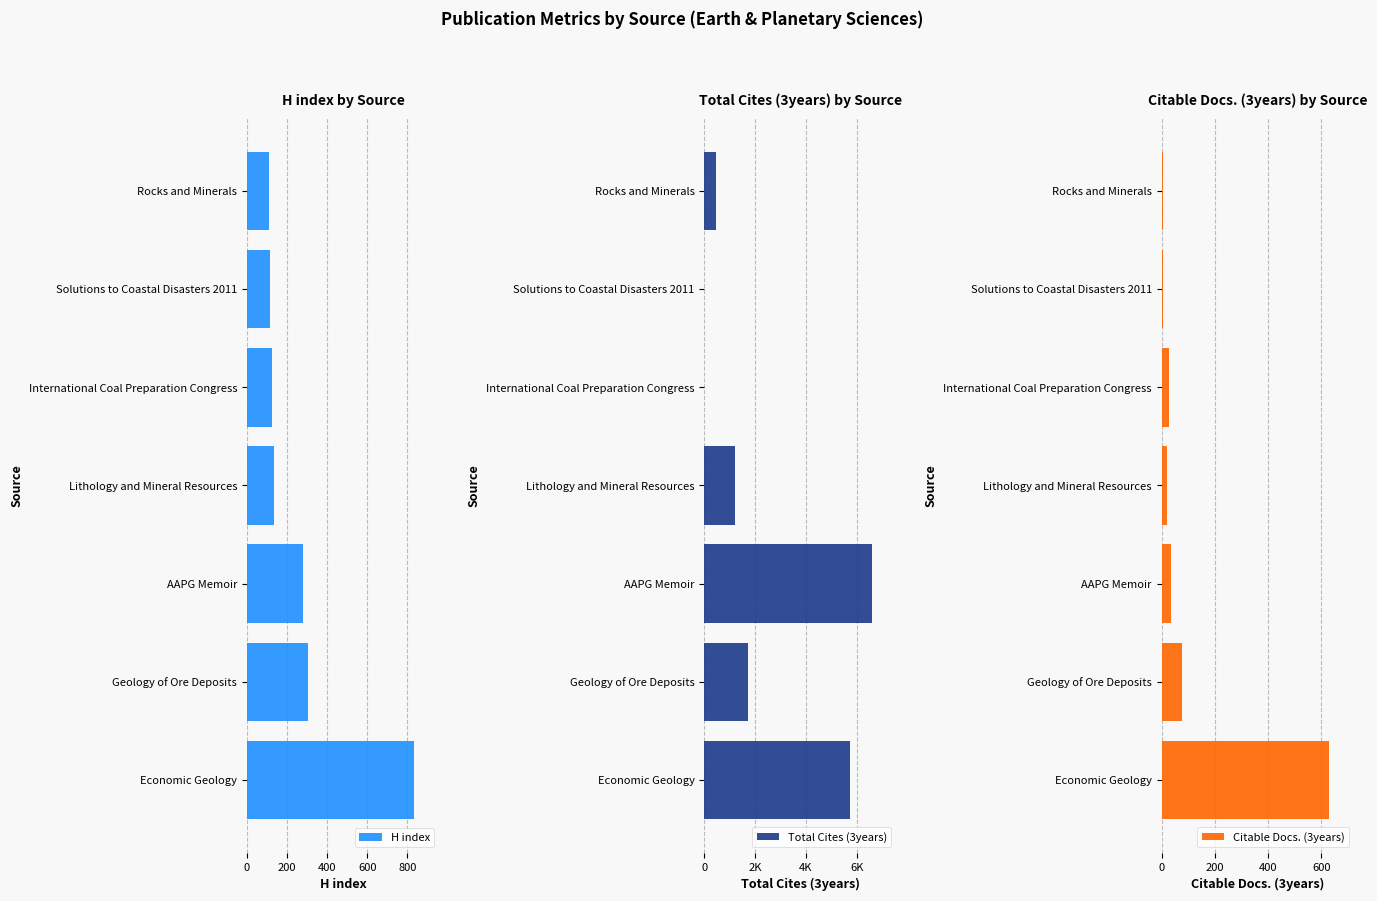

What is the maximum value shown in the chart?

6593